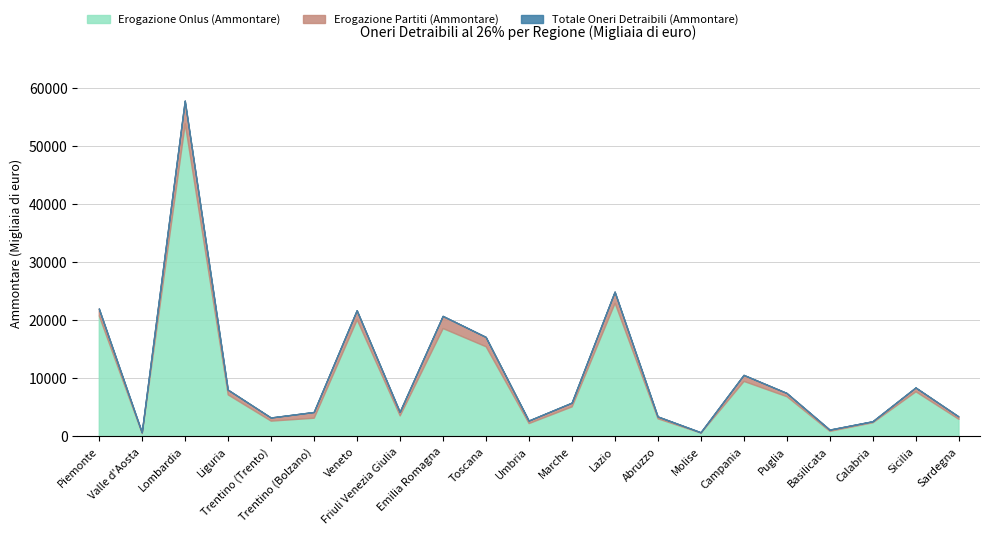

What is the total value across all series at Umbria?

5436